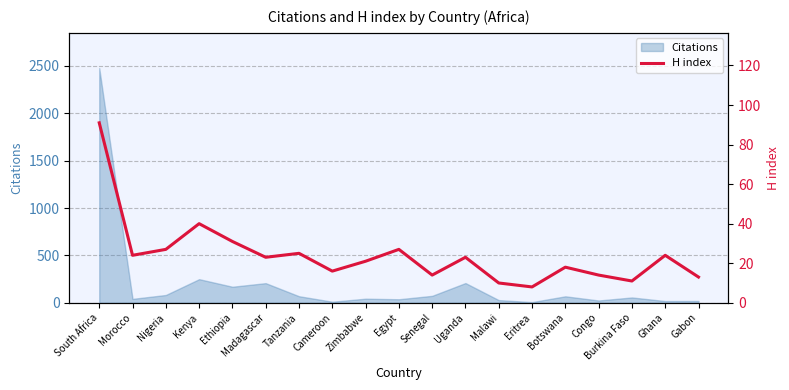

What is the value of the 8th point from the left?

16